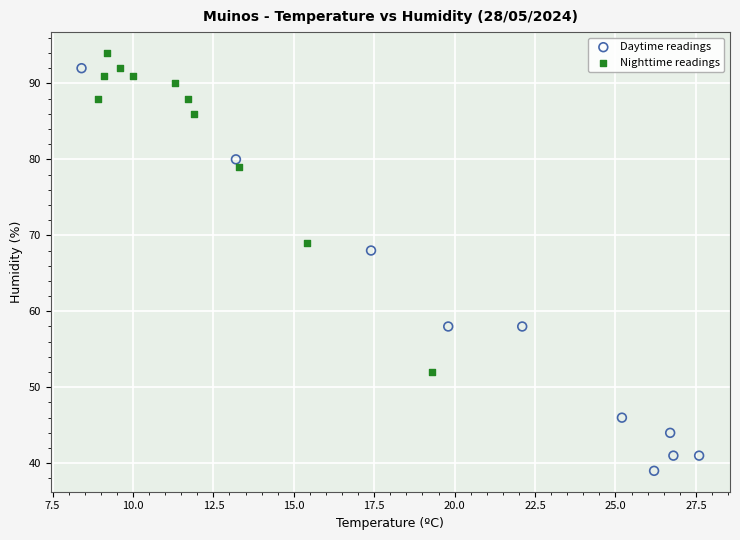

Which series contains the lowest Y value?

Daytime readings